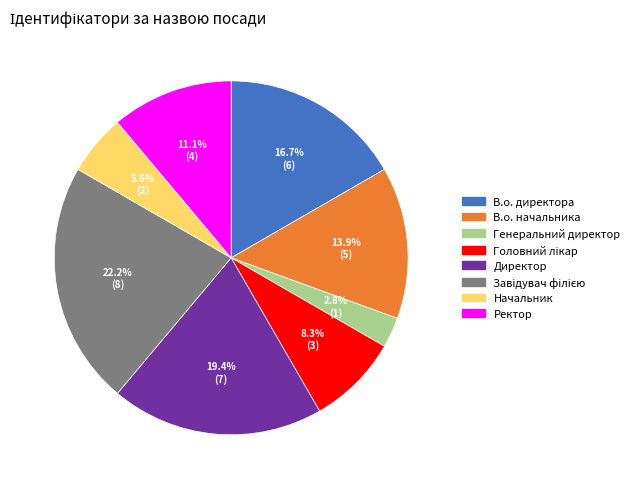

Which category has the smallest portion of the pie?

Генеральний директор